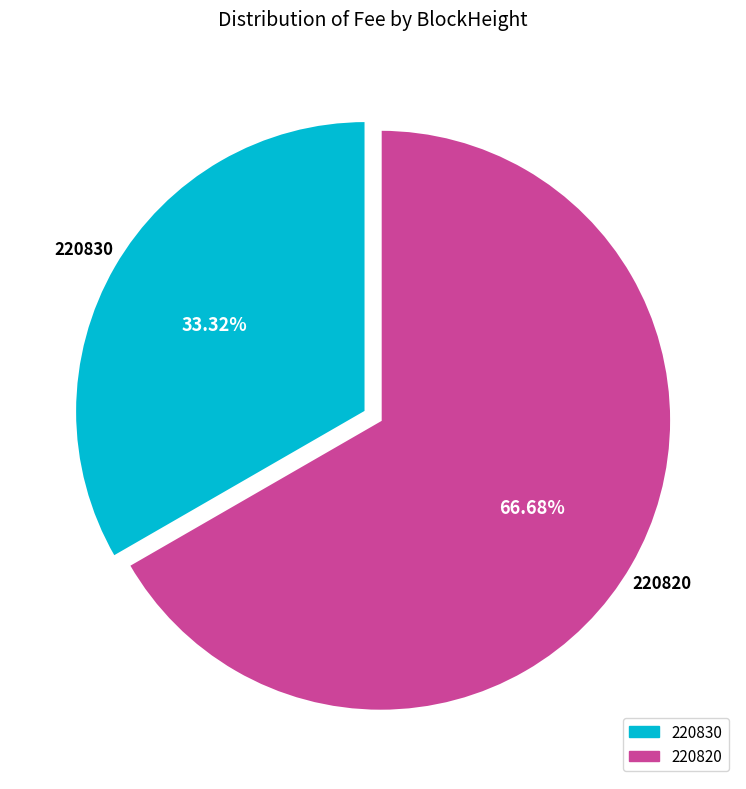

What is the ratio of the value at 220830 to the value at 220820?

0.5